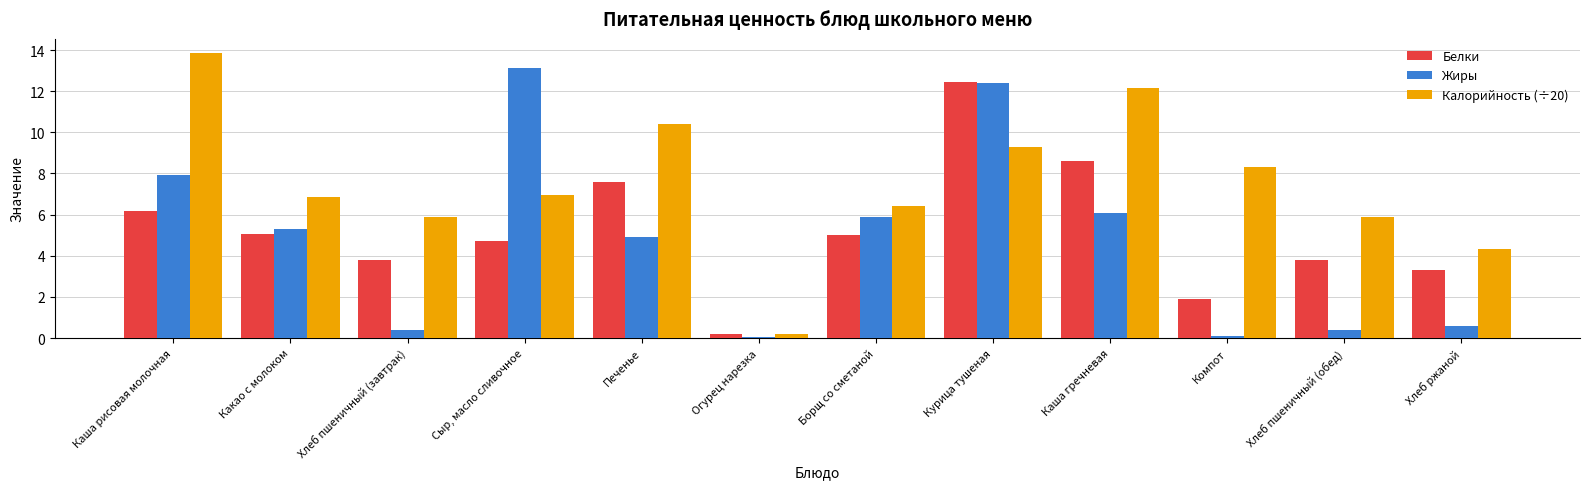

Is it true that Белки equals 3.8 at Хлеб пшеничный (завтрак)?

True